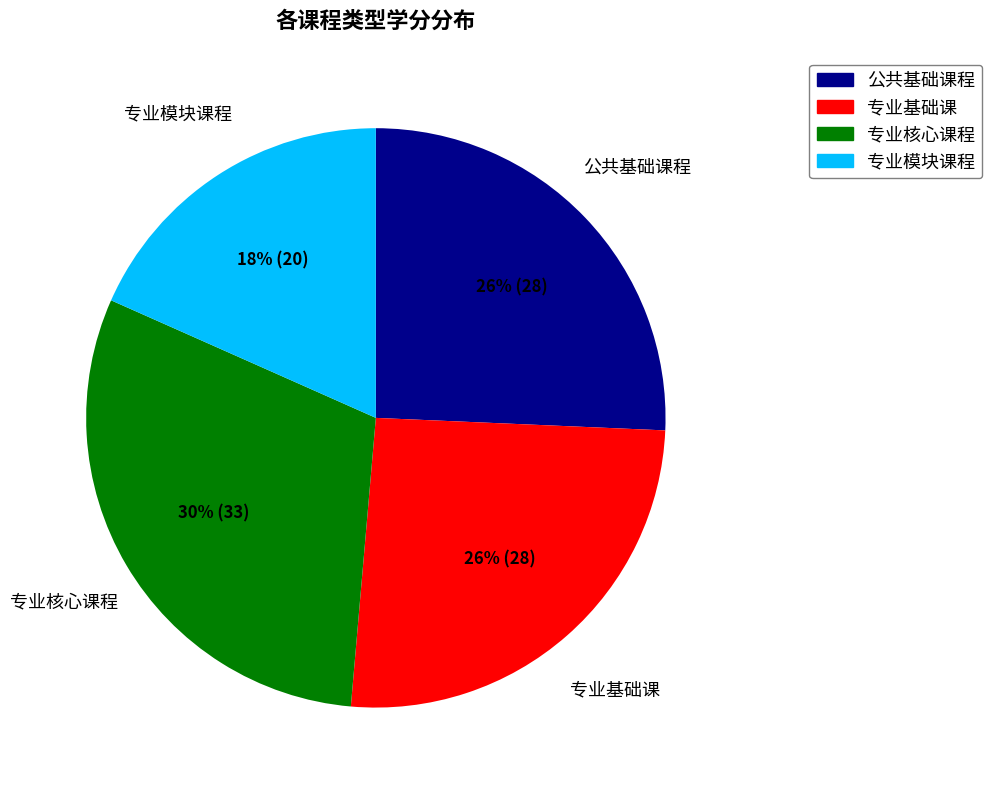

How many slices are in this pie chart?

4